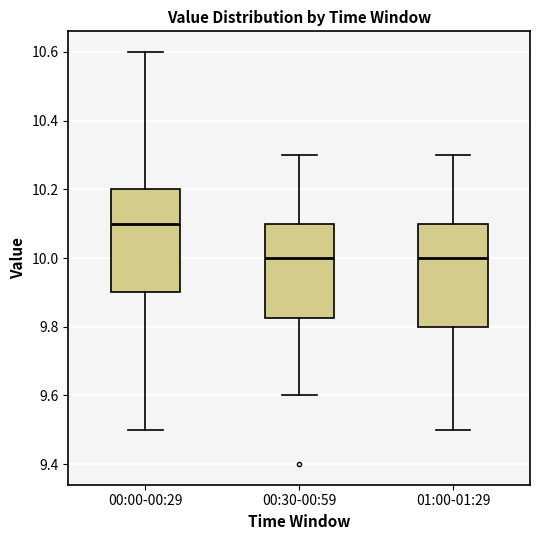

Which box has the highest median line?

00:00-00:29